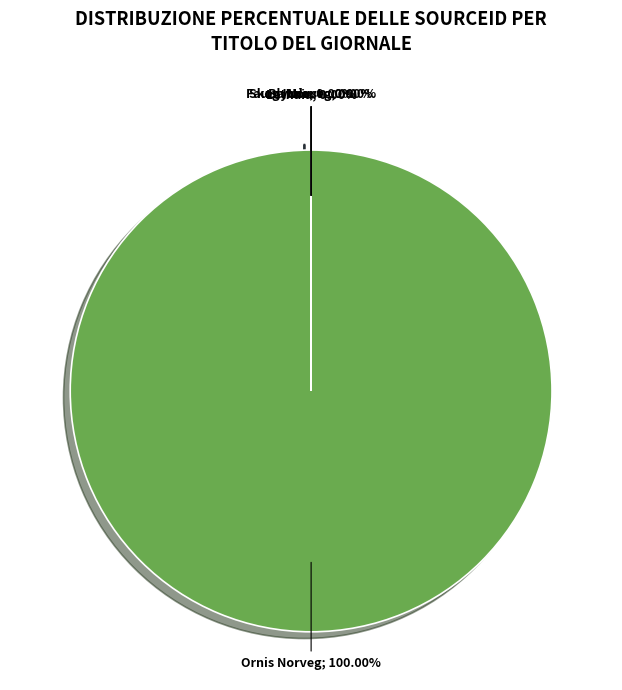

Rank the categories by value from lowest to highest.

Lethaia, Skog Industri, Blyttia, Fauna Norvegica, Ornis Norvegica